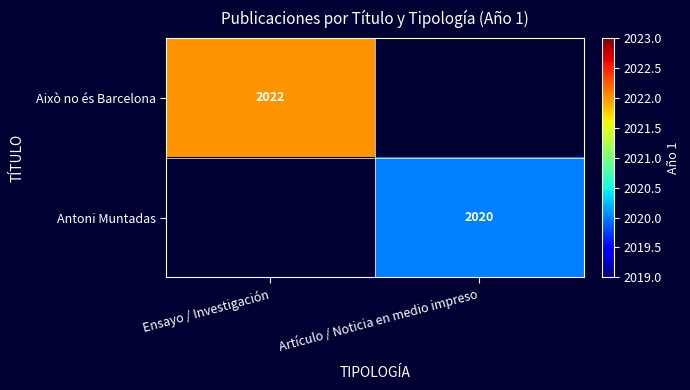

At which category does the chart reach its minimum across all series?

Artículo / Noticia en medio impreso